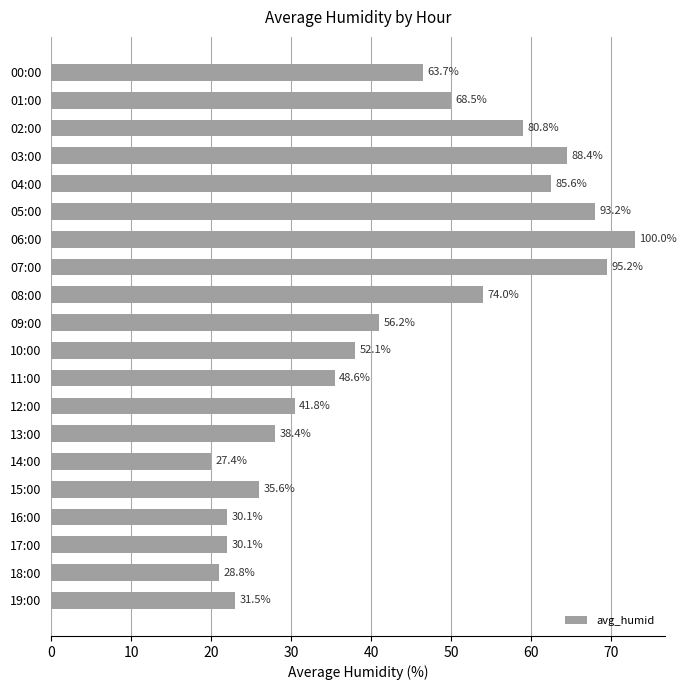

How many bars are there in total?

20